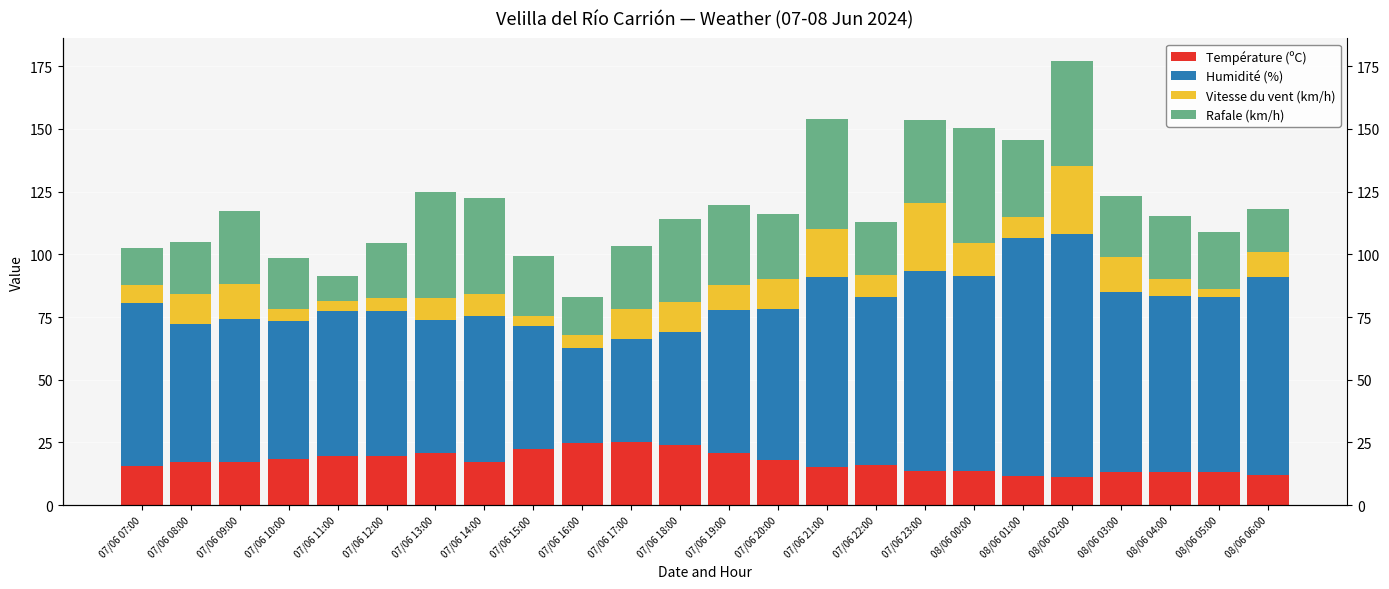

What is the difference between the highest and lowest values at 07/06 21:00?

61.0